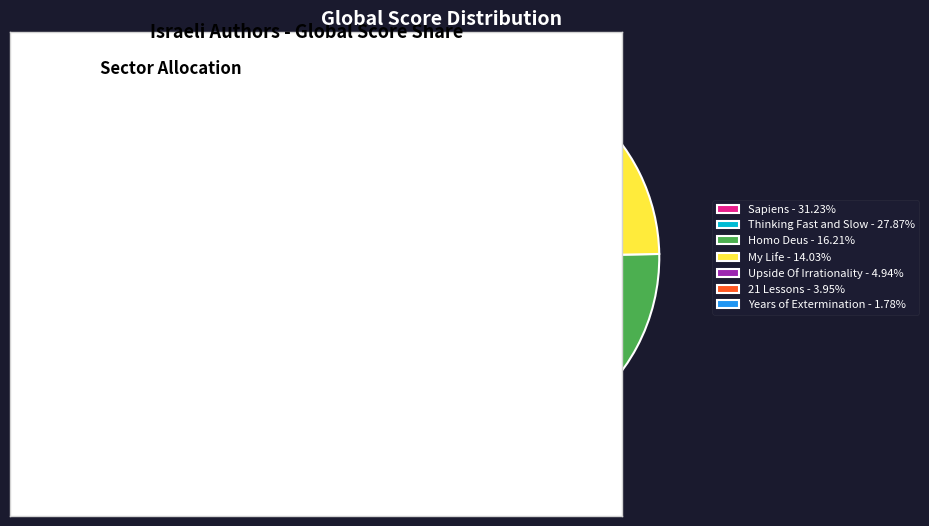

What percentage is the Sapiens slice, to the nearest percent?

31%